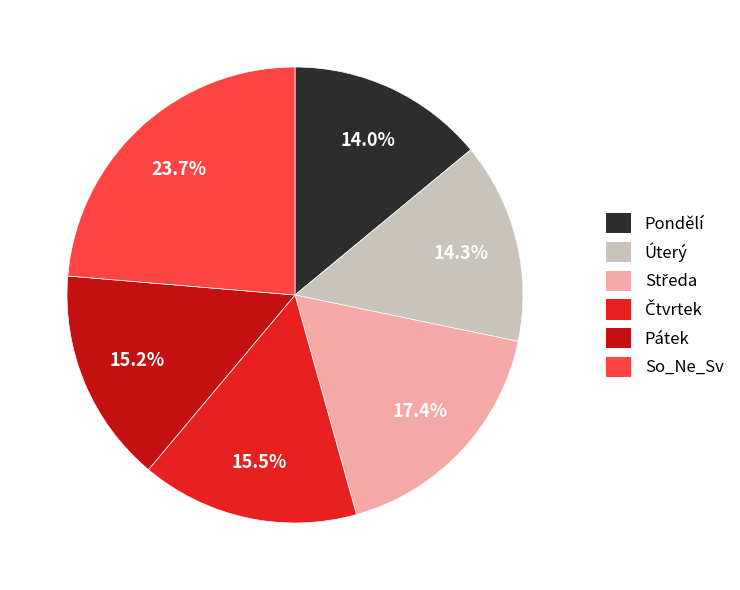

To the nearest percent, what portion does Pondělí represent?

14%